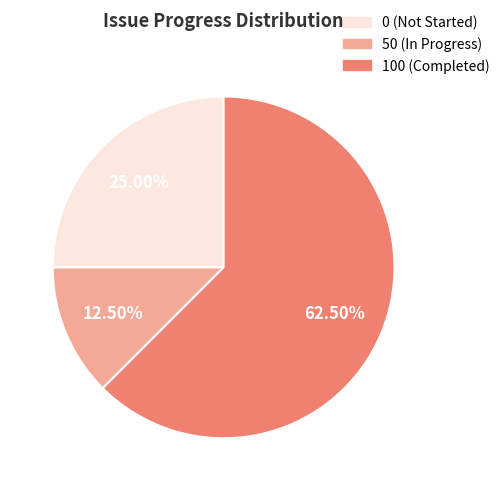

Which slice is the smallest?

50 (In Progress)